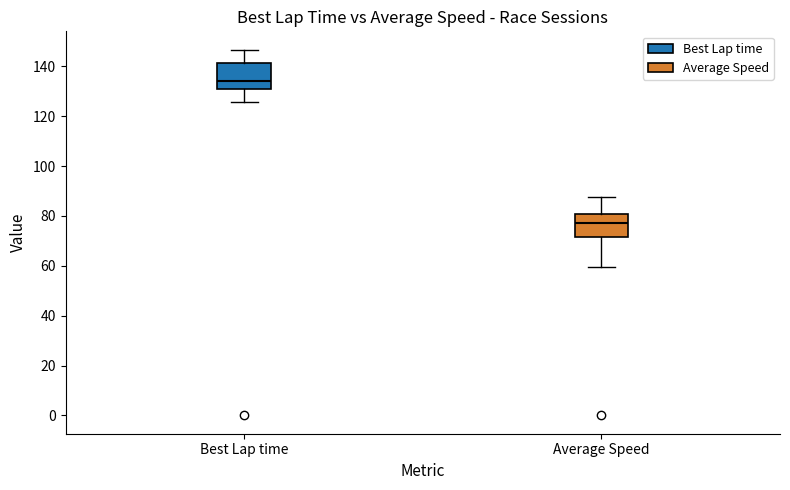

Reading left to right, transcribe this box plot: for each box, give where its median line is, the range the box spans, and where its two whiskers end, as read against the y-axis. The values are not printed on the chart, so give them approximately, as read against the axis.

Best Lap time: median 134, box 130 to 142, whiskers 126 to 146
Average Speed: median 78, box 72 to 80, whiskers 60 to 88